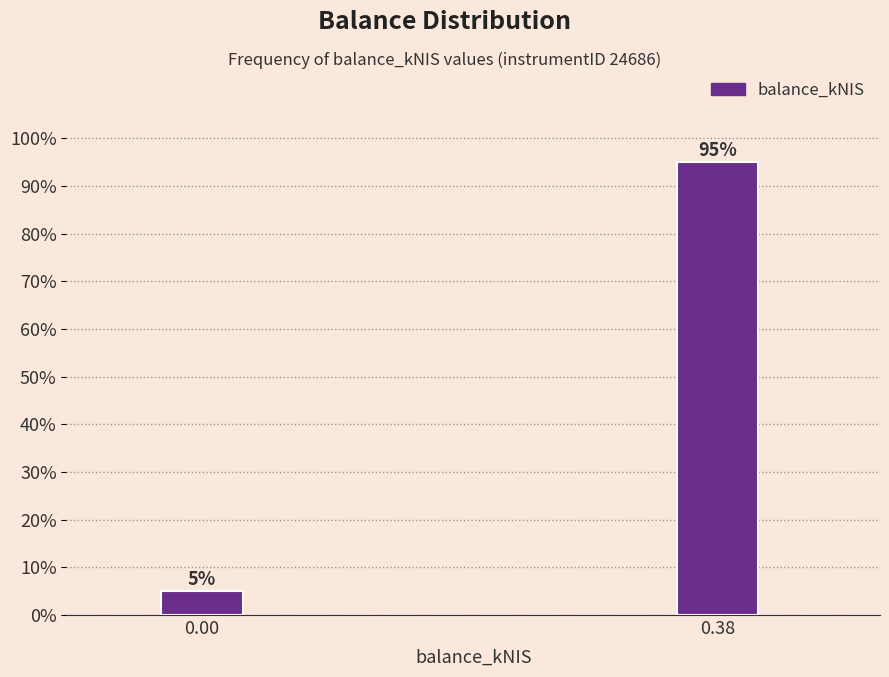

Reading left to right, list all the values displayed in this chart.

5	95